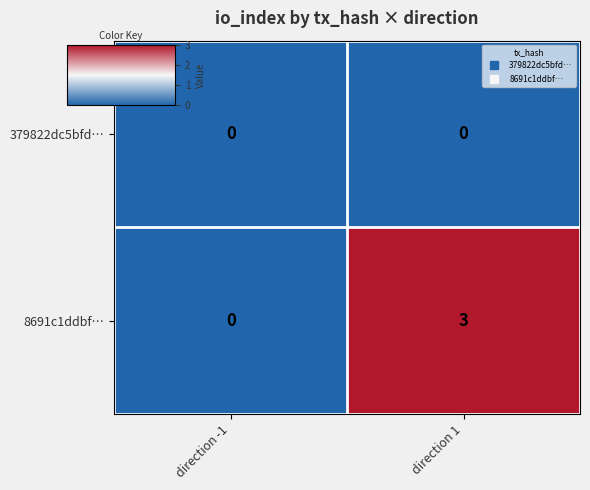

How many categories are shown in the chart?

2